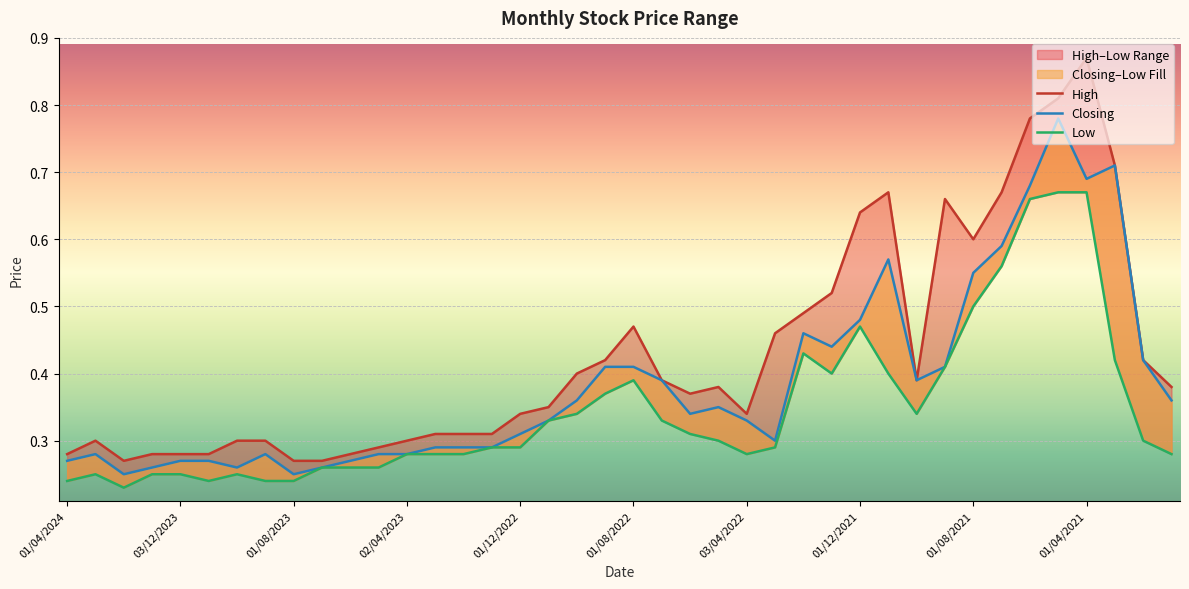

True or false: Low and Closing intersect in this chart.

False